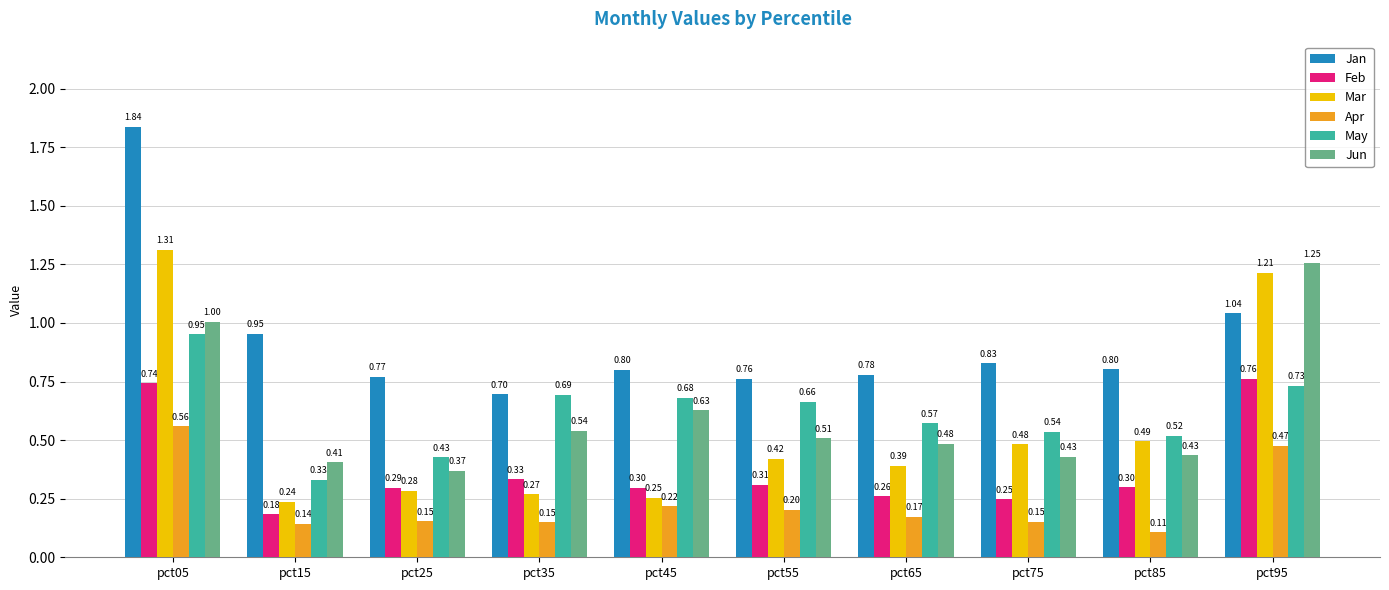

At which category is the sum across all series the highest?

pct05